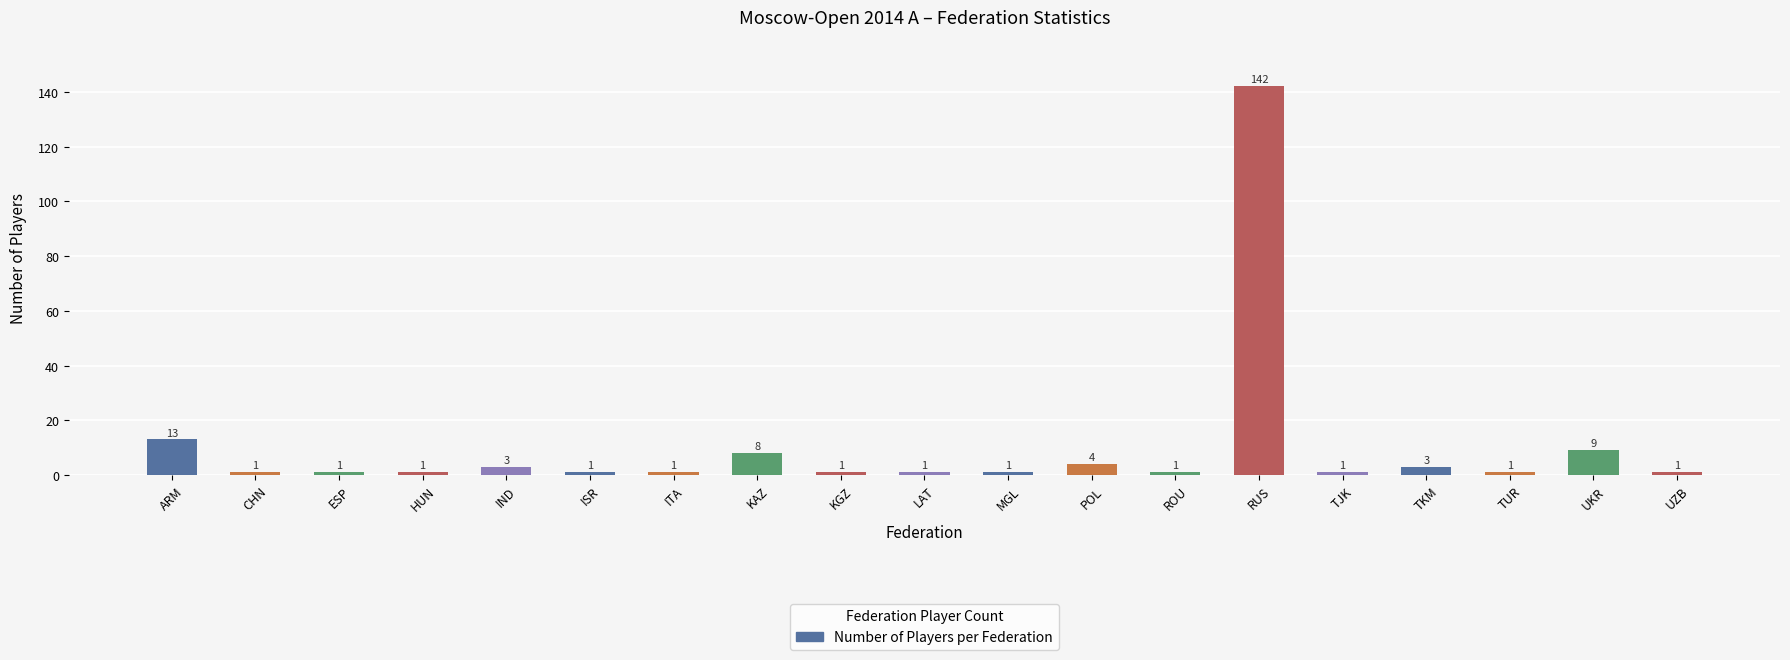

Are the bars horizontal?

No